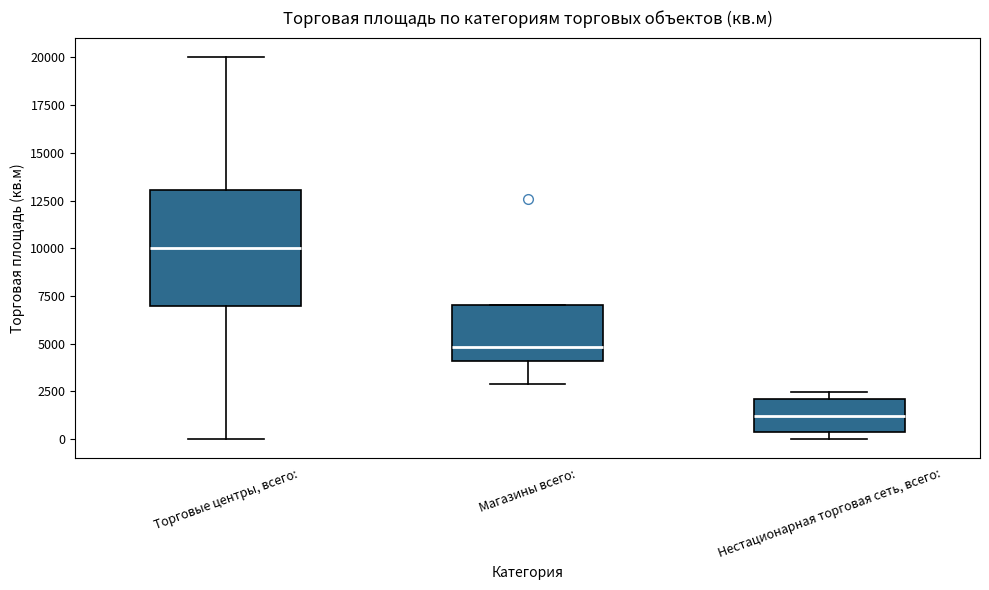

Where is the upper edge of the box for Магазины всего: on the y-axis? The values are not printed on the chart, so give them approximately, as read against the axis.

7000